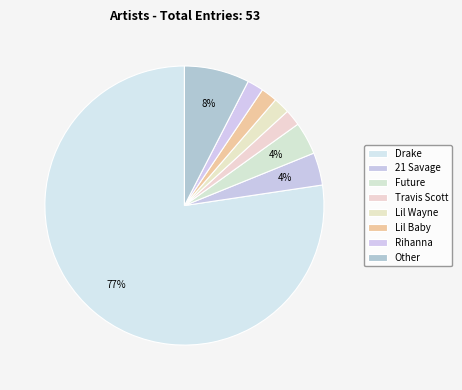

Between Drake and Future, which is larger?

Drake